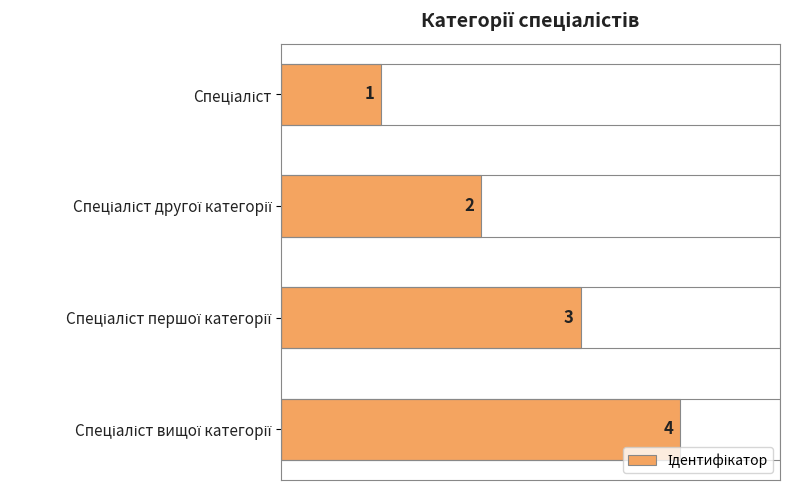

What is the difference between the maximum and minimum values?

3